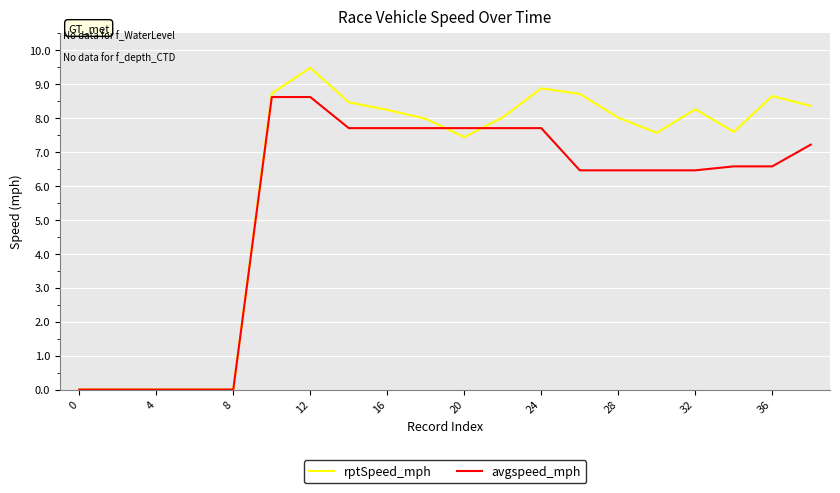

What is the maximum value for avgspeed_mph?

8.6